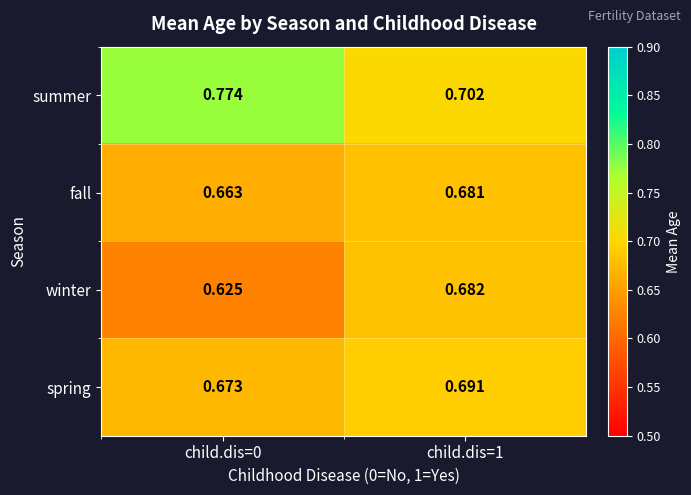

At how many categories does at least one series exceed 0?

2